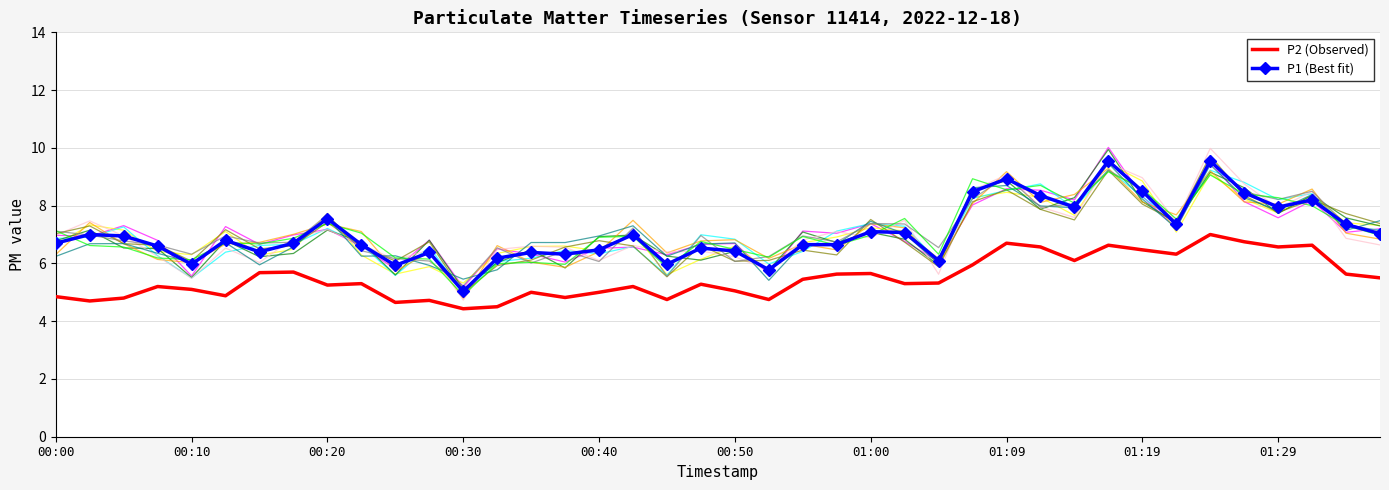

Rank the series by their average value, from highest to lowest.

P1 (Best fit), P2 (Observed)